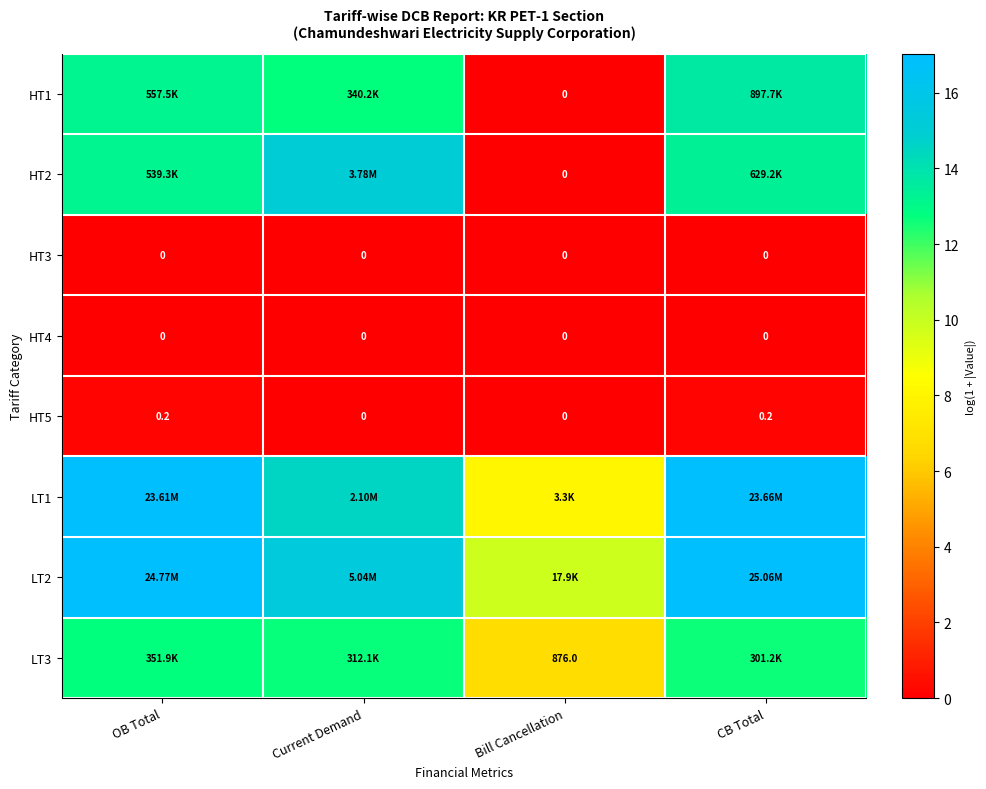

At how many categories does at least one series exceed 0?

4